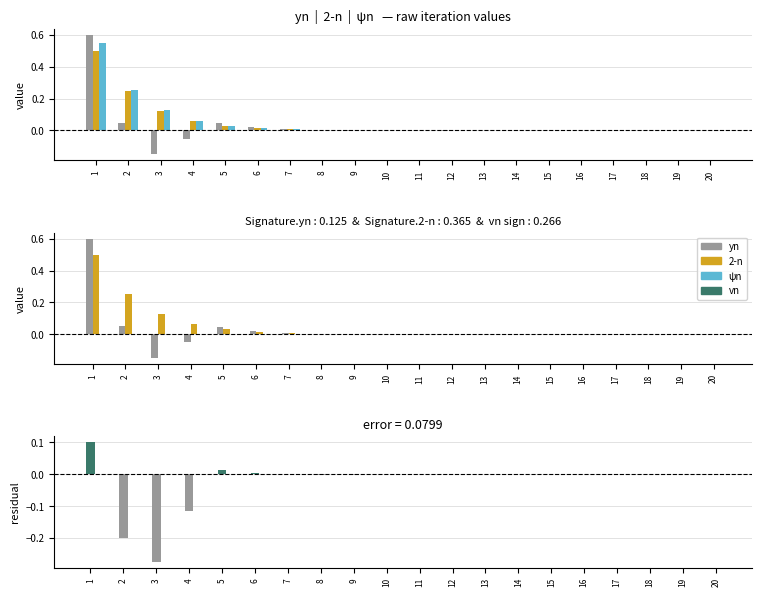

What is the value of the yn bar at the 4th from the left?

-0.1